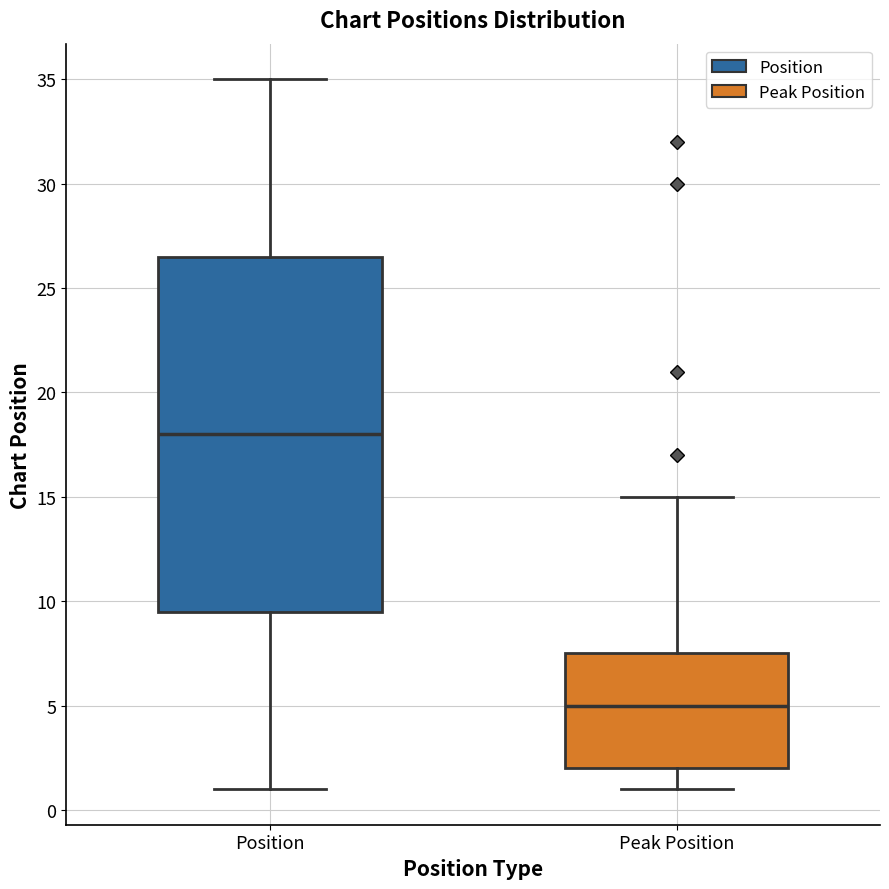

Reading left to right, transcribe this box plot: for each box, give where its median line is, the range the box spans, and where its two whiskers end, as read against the y-axis. The values are not printed on the chart, so give them approximately, as read against the axis.

Position: median 18.0, box 9.5 to 26.5, whiskers 1.0 to 35.0
Peak Position: median 5.0, box 2.0 to 7.5, whiskers 1.0 to 15.0